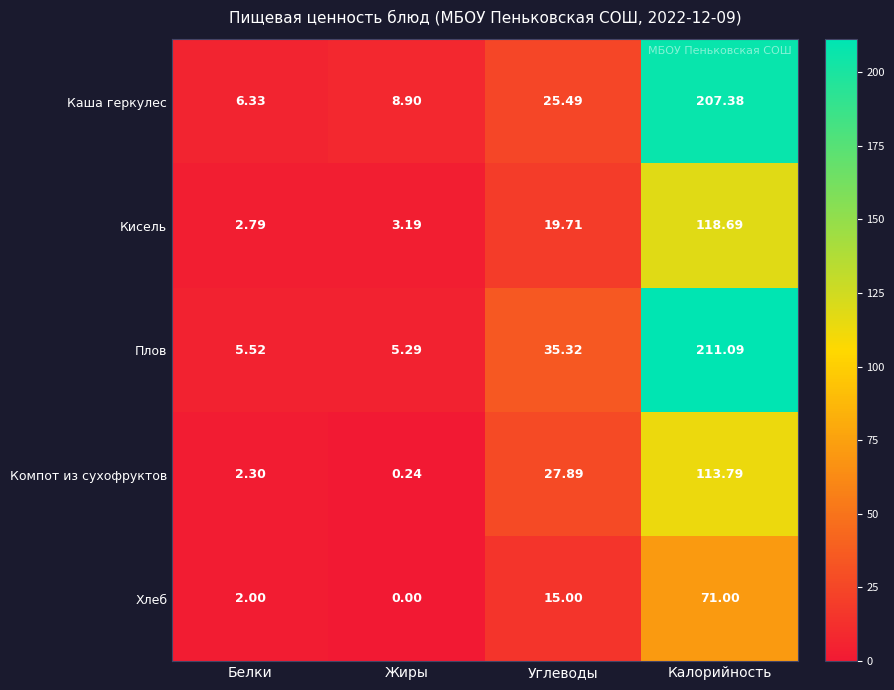

Which category has the highest value across all series?

Калорийность